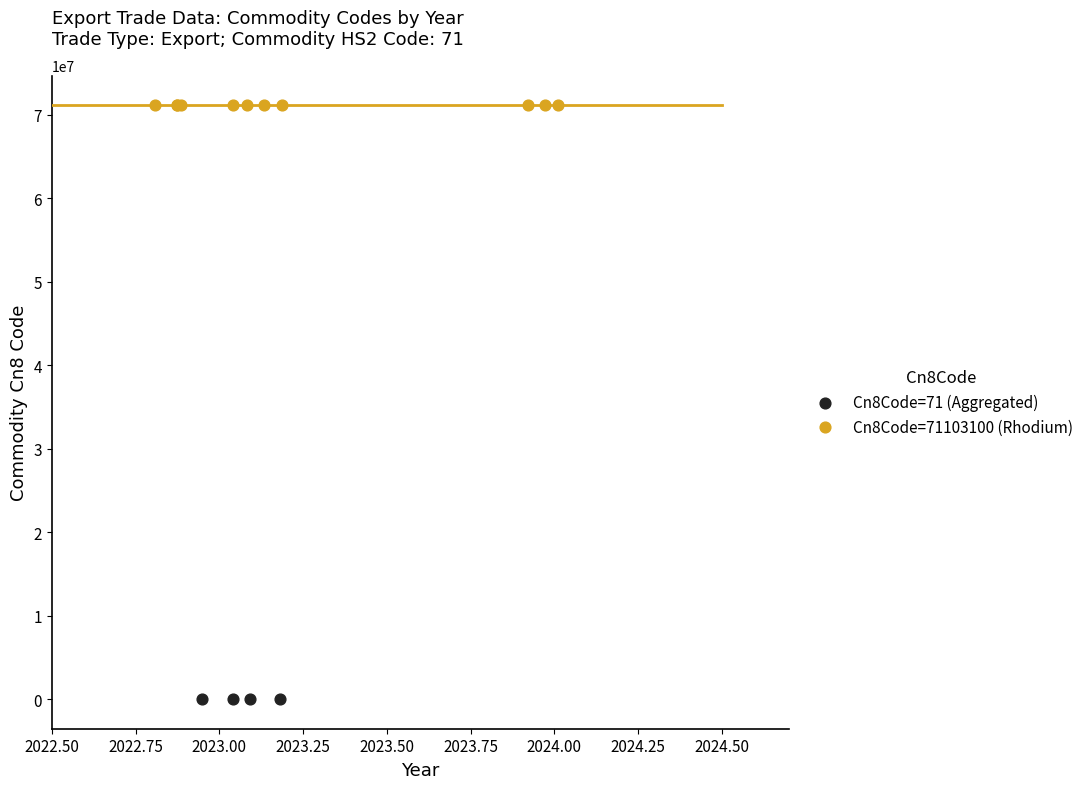

Which series has the widest spread of Y values?

Cn8Code=71103100 (Rhodium)